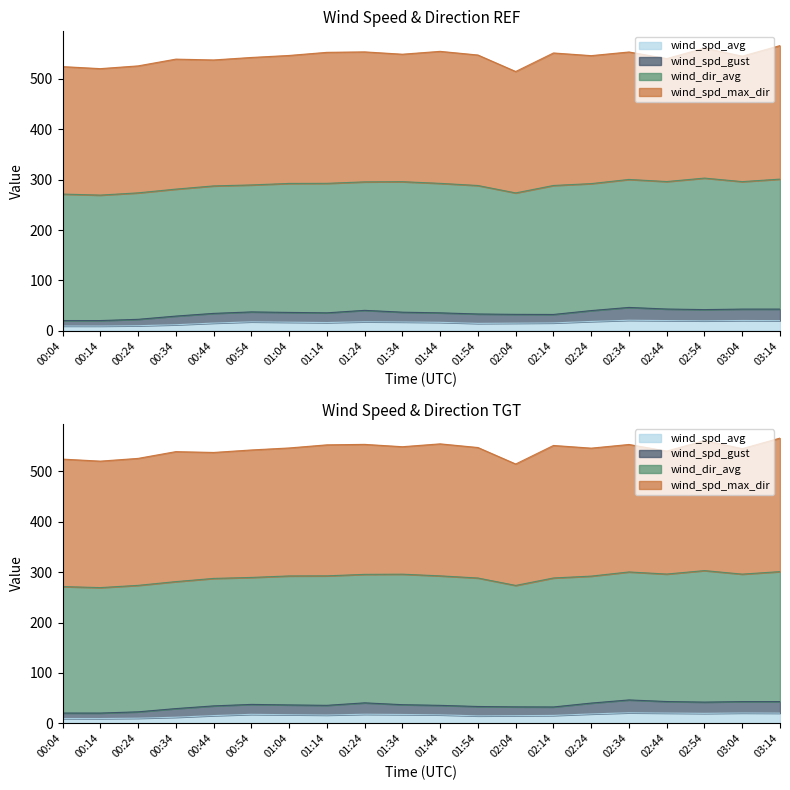

The wind_spd_avg series shows 6.7 at 01:14. True or false?

False